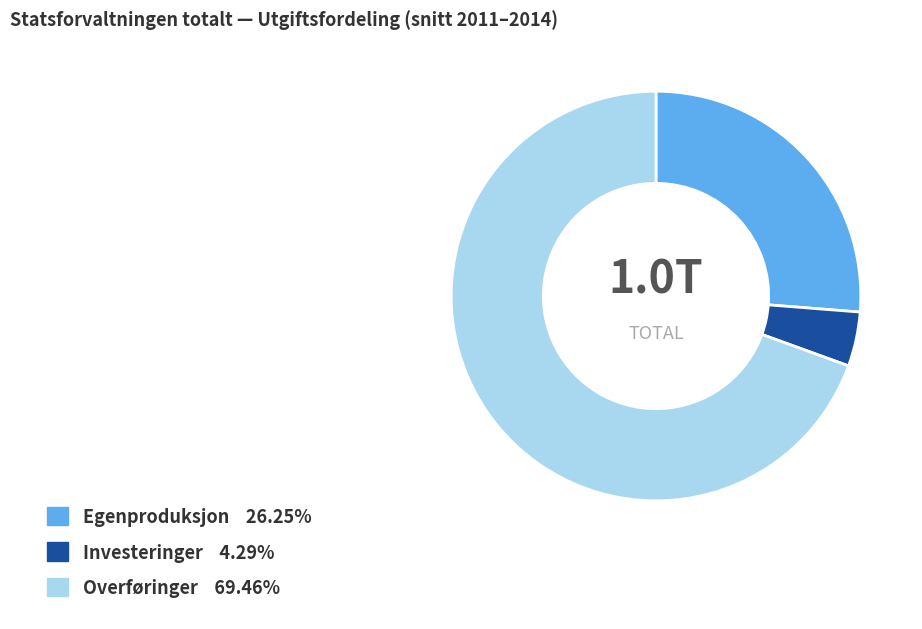

Is the sum of Egenproduksjon and Investeringer greater than half?

No